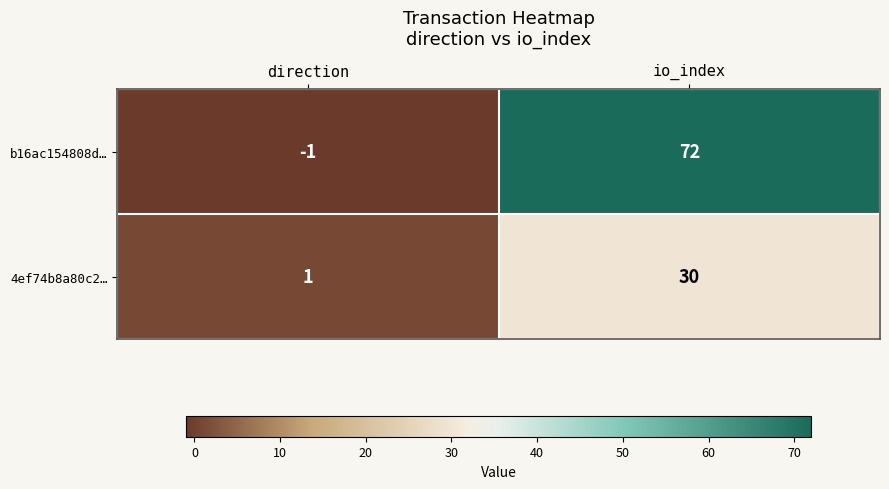

What is the maximum value shown in the chart?

72